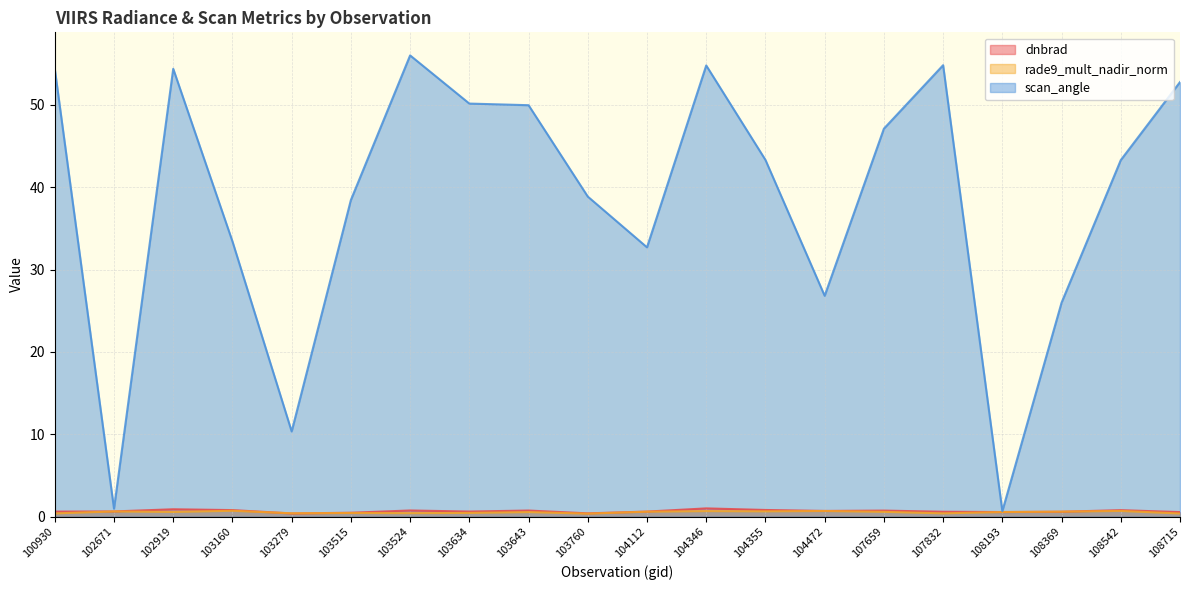

What is the minimum value shown in the chart?

0.4